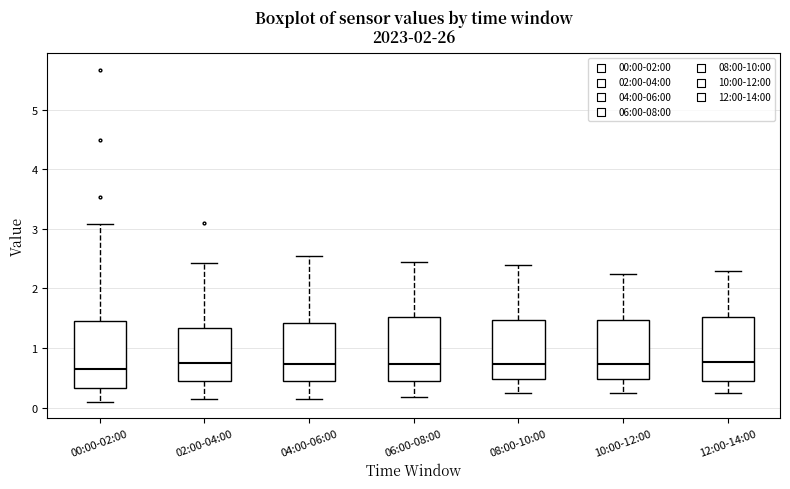

Reading left to right, read every box against the y-axis: the position of its median line, the range the box covers, and the ends of its whiskers. The values are not printed on the chart, so give them approximately, as read against the axis.

00:00-02:00: median 0.7, box 0.3 to 1.5, whiskers 0.1 to 3.1
02:00-04:00: median 0.8, box 0.4 to 1.3, whiskers 0.2 to 2.4
04:00-06:00: median 0.7, box 0.4 to 1.4, whiskers 0.2 to 2.6
06:00-08:00: median 0.7, box 0.4 to 1.5, whiskers 0.2 to 2.5
08:00-10:00: median 0.7, box 0.5 to 1.5, whiskers 0.3 to 2.4
10:00-12:00: median 0.7, box 0.5 to 1.5, whiskers 0.3 to 2.3
12:00-14:00: median 0.8, box 0.4 to 1.5, whiskers 0.3 to 2.3